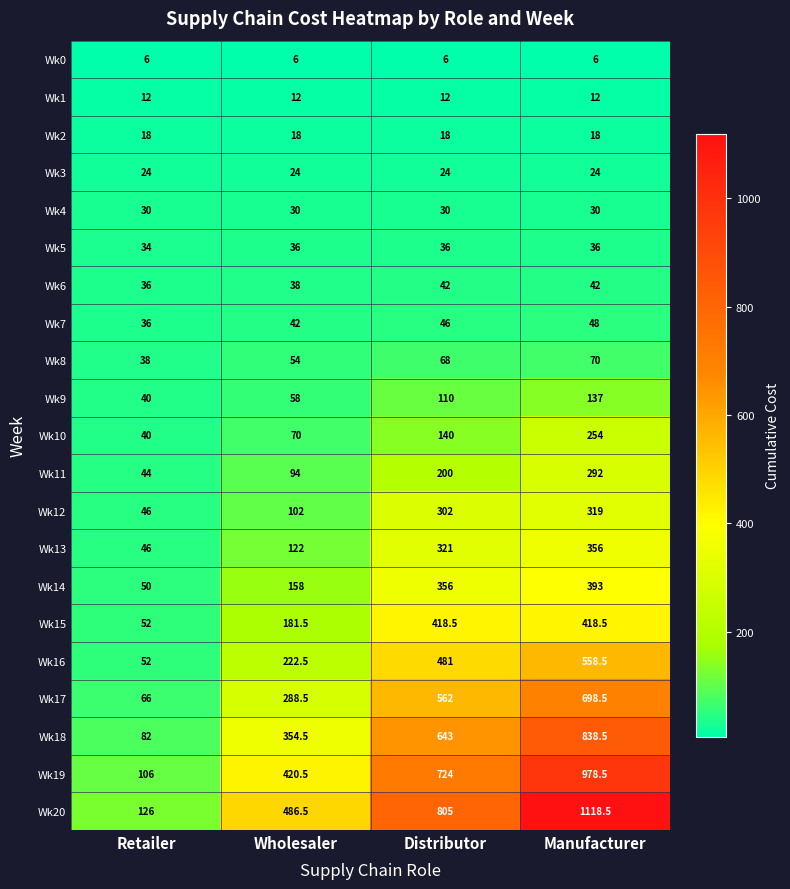

List the labels in order of Wk14 value, largest first.

Manufacturer, Distributor, Wholesaler, Retailer